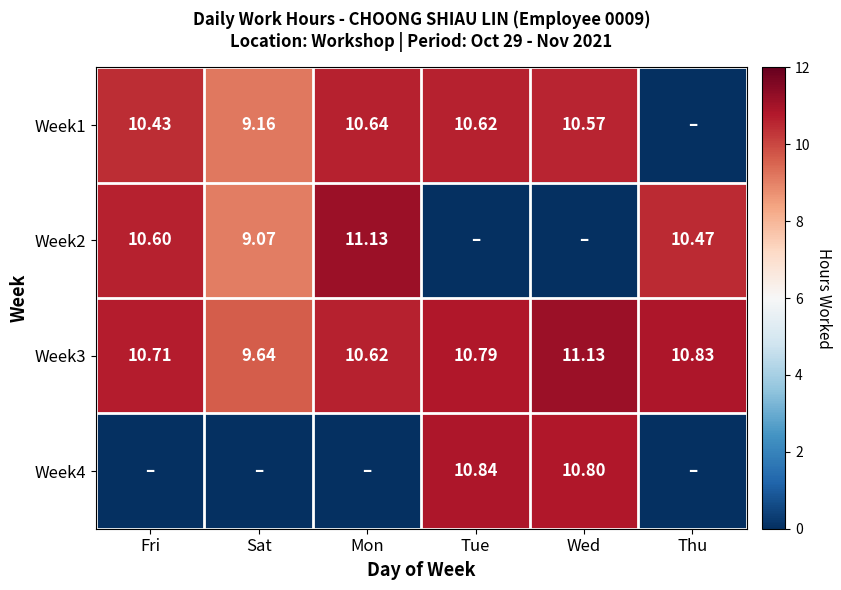

How many distinct data groups are displayed?

4